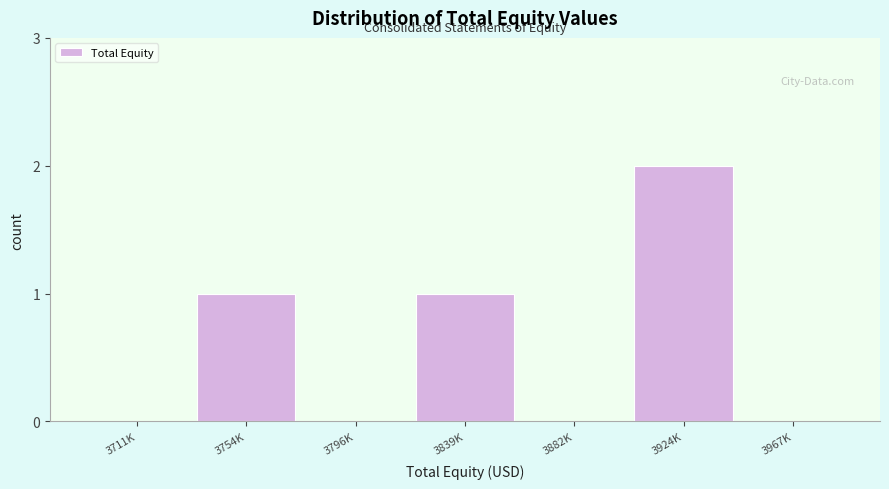

Reading right to left, what are all the values shown in this chart?

3967K=0	3924K=2	3882K=0	3839K=1	3796K=0	3754K=1	3711K=0